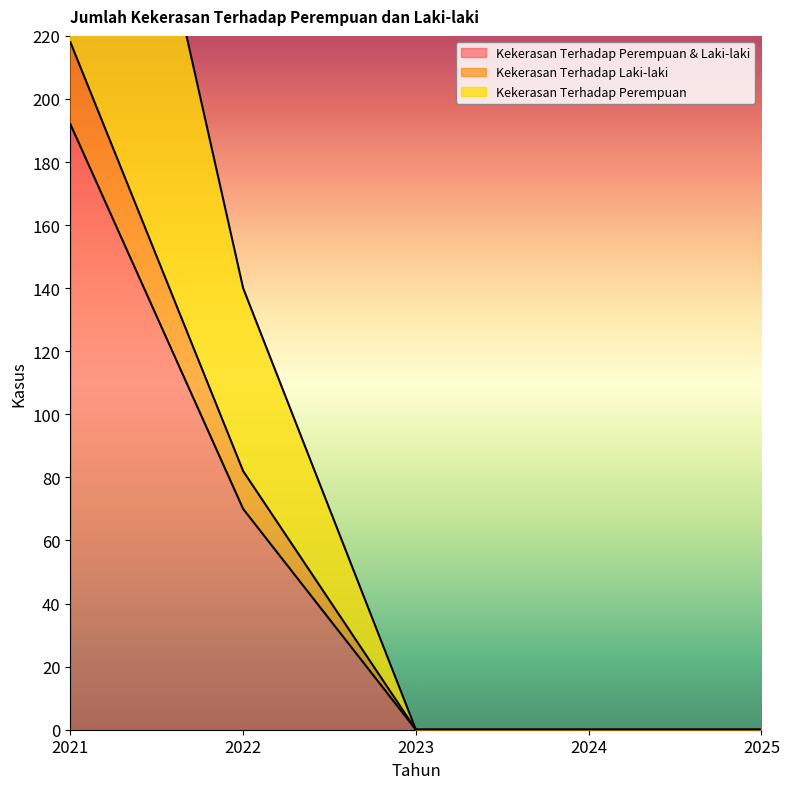

Rank the categories by Kekerasan Terhadap Perempuan & Laki-laki value from lowest to highest.

2023, 2024, 2025, 2022, 2021